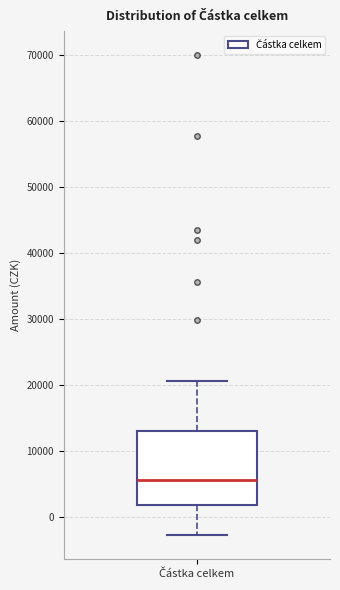

Read this box plot against the y-axis: the position of the median line, the range covered by the box, and the ends of both whiskers. The values are not printed on the chart, so give them approximately, as read against the axis.

median 6000, box 2000 to 13000, whiskers -3000 to 21000